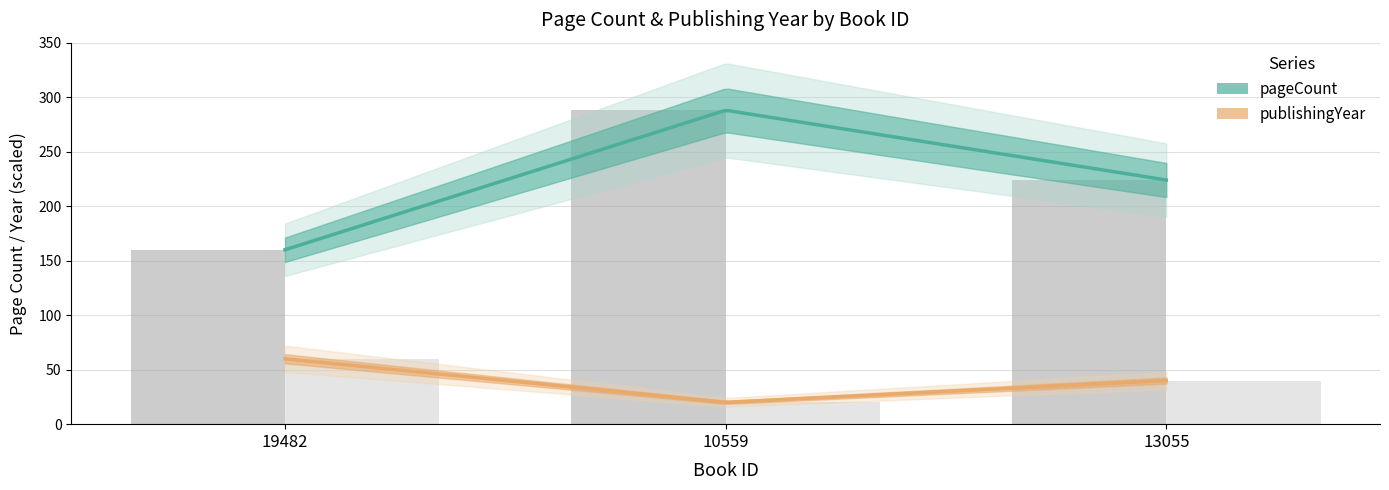

The value of publishingYear (raw) at 13055 is 40. True or false?

True